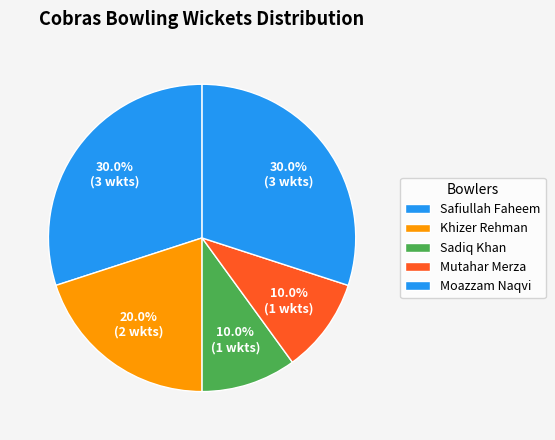

How many slices are in this pie chart?

5